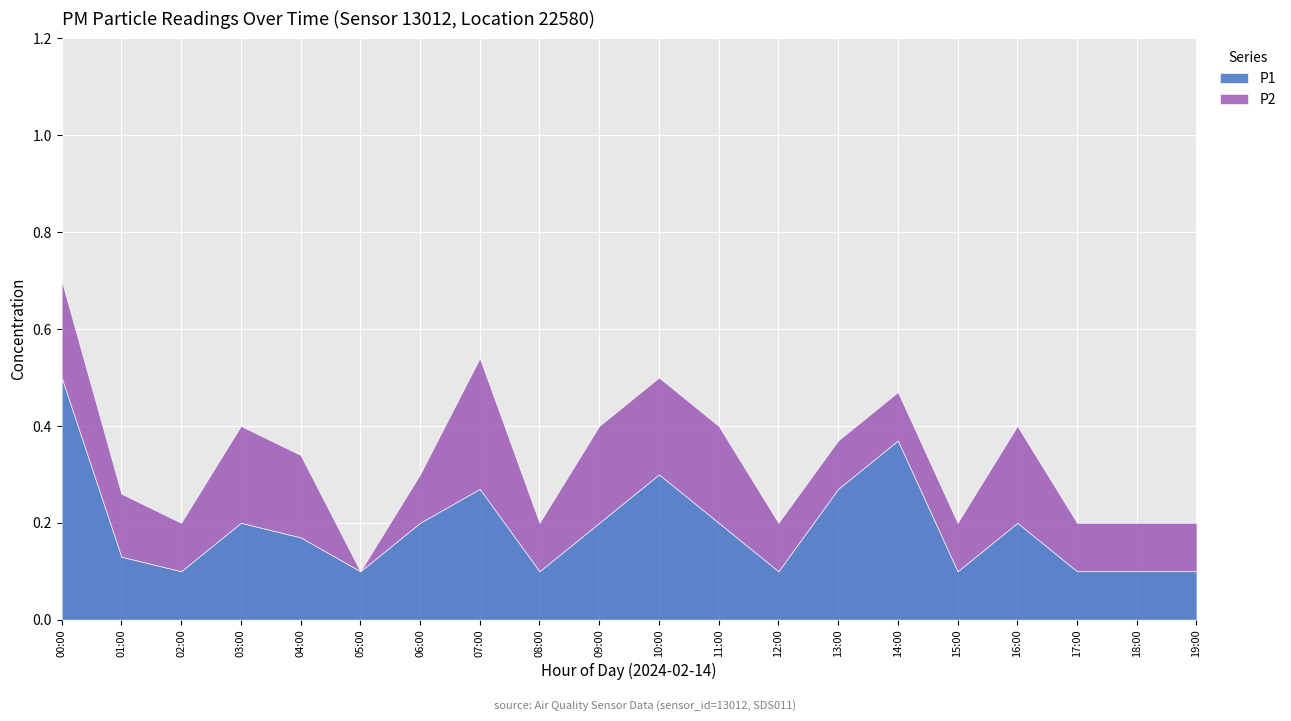

At which category is the sum across all series the highest?

00:00